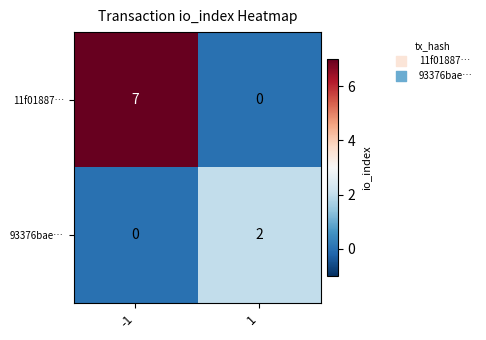

True or false: 93376bae… has a value of 0 at -1.

True